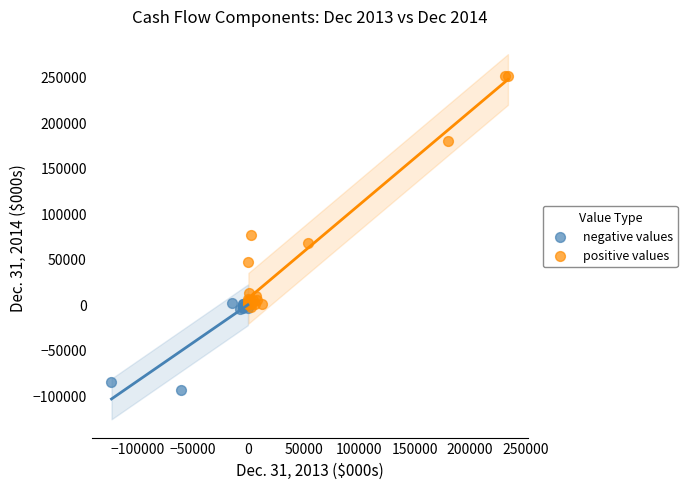

Which series has the largest Y range (max minus min)?

positive values